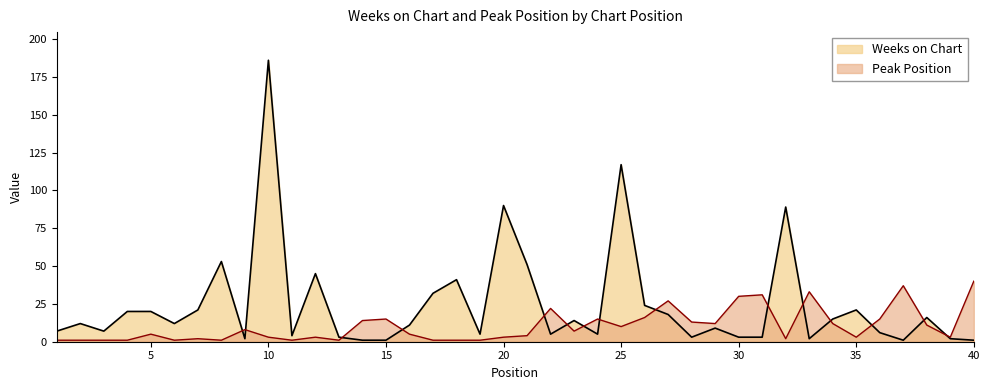

At which category is the sum across all series the highest?

10